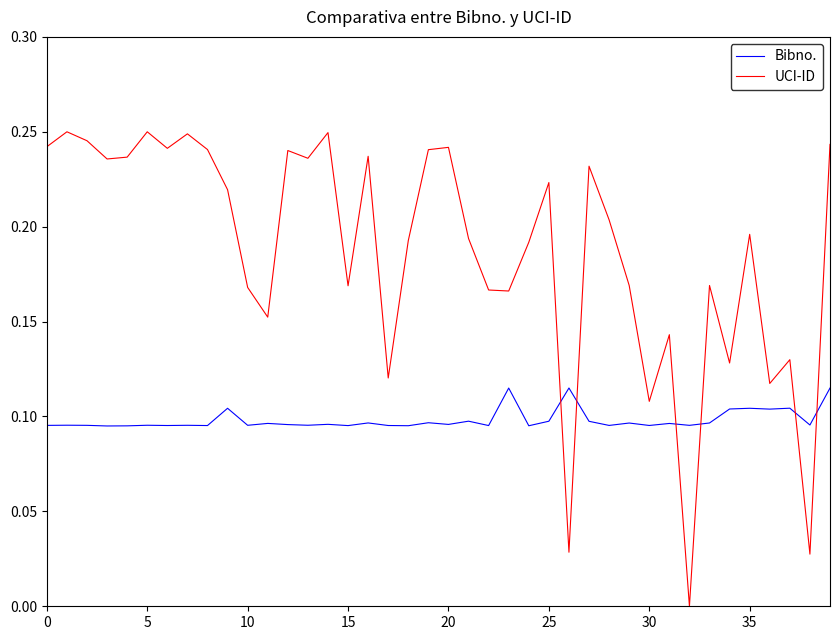

Which series has the largest total across all categories?

UCI-ID